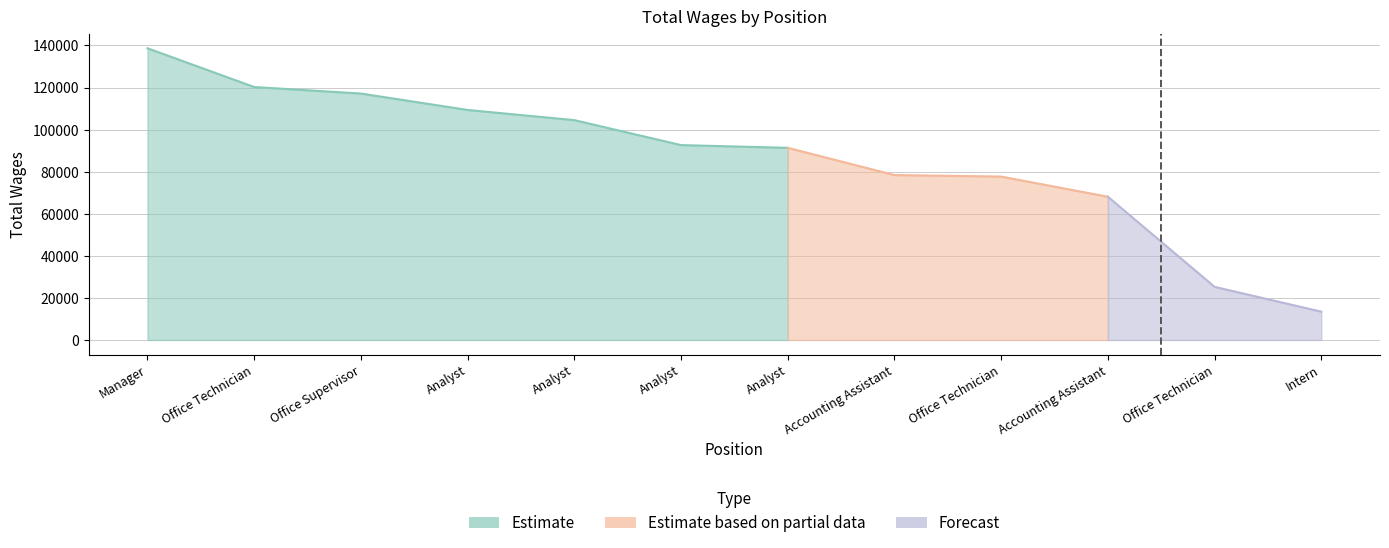

Is it true that the value at Manager is 138677?

True